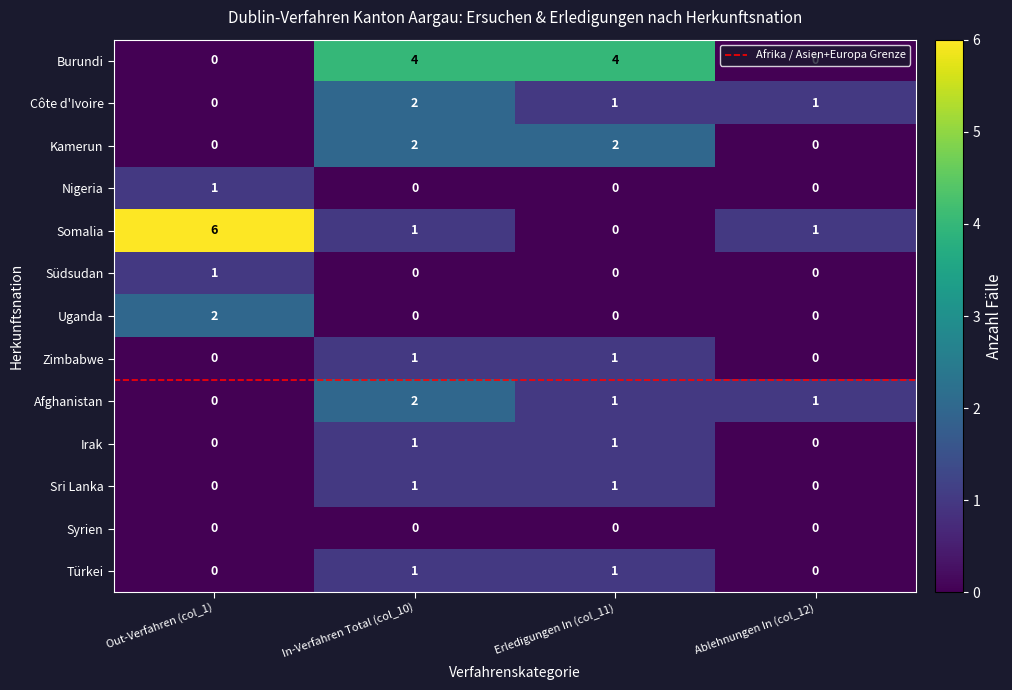

What is the total value across all series at In-Verfahren Total (col_10)?

15